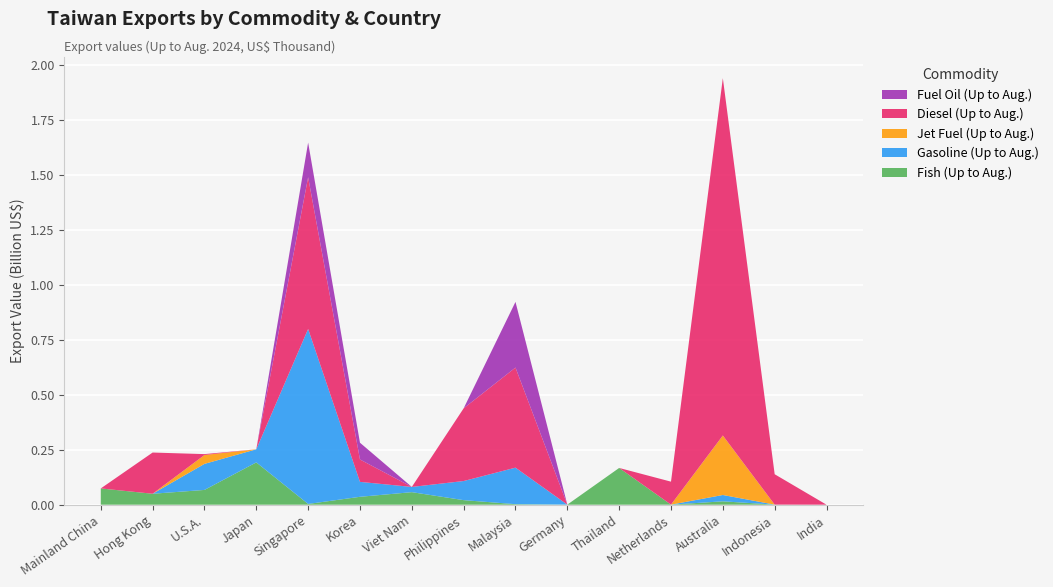

Reading left to right, transcribe all the data shown in this chart.

Fish (Up to Aug.): 74187	49933	67341	192666	3531	36074	57193	20859	2508	401	167381	339	15487	393	80
Gasoline (Up to Aug.): 0	0	118580	59630	796640	67932	23804	87007	166265	0	0	0	28823	0	0
Jet Fuel (Up to Aug.): 0	0	40367	0	0	0	0	0	0	0	0	0	270848	0	0
Diesel (Up to Aug.): 0	187616	4105	0	690687	101953	0	330927	455641	0	0	104621	1626771	138374	0
Fuel Oil (Up to Aug.): 0	0	0	0	157773	76294	0	0	298938	0	0	0	0	0	0